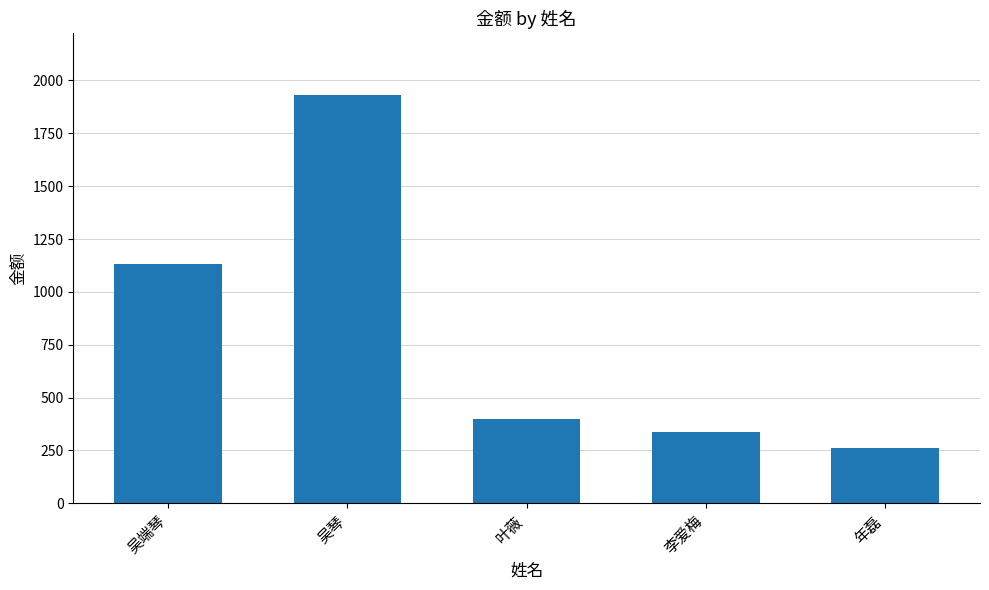

At which label is the value closest to 1096?

吴端琴